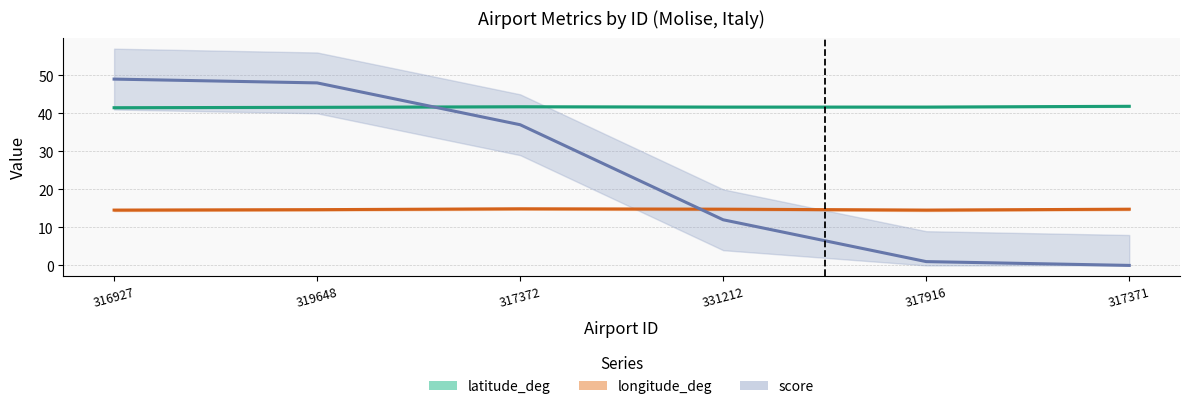

True or false: longitude_deg and latitude_deg intersect in this chart.

False